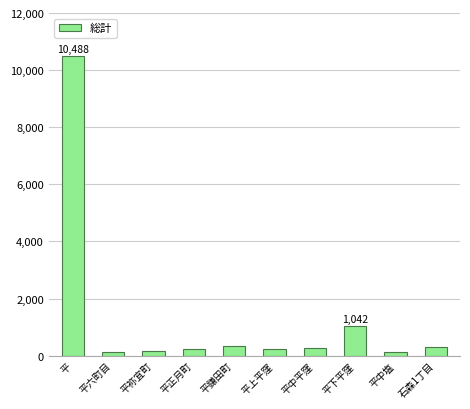

What is the change in value from 平下平窪 to 石森1丁目?

-750